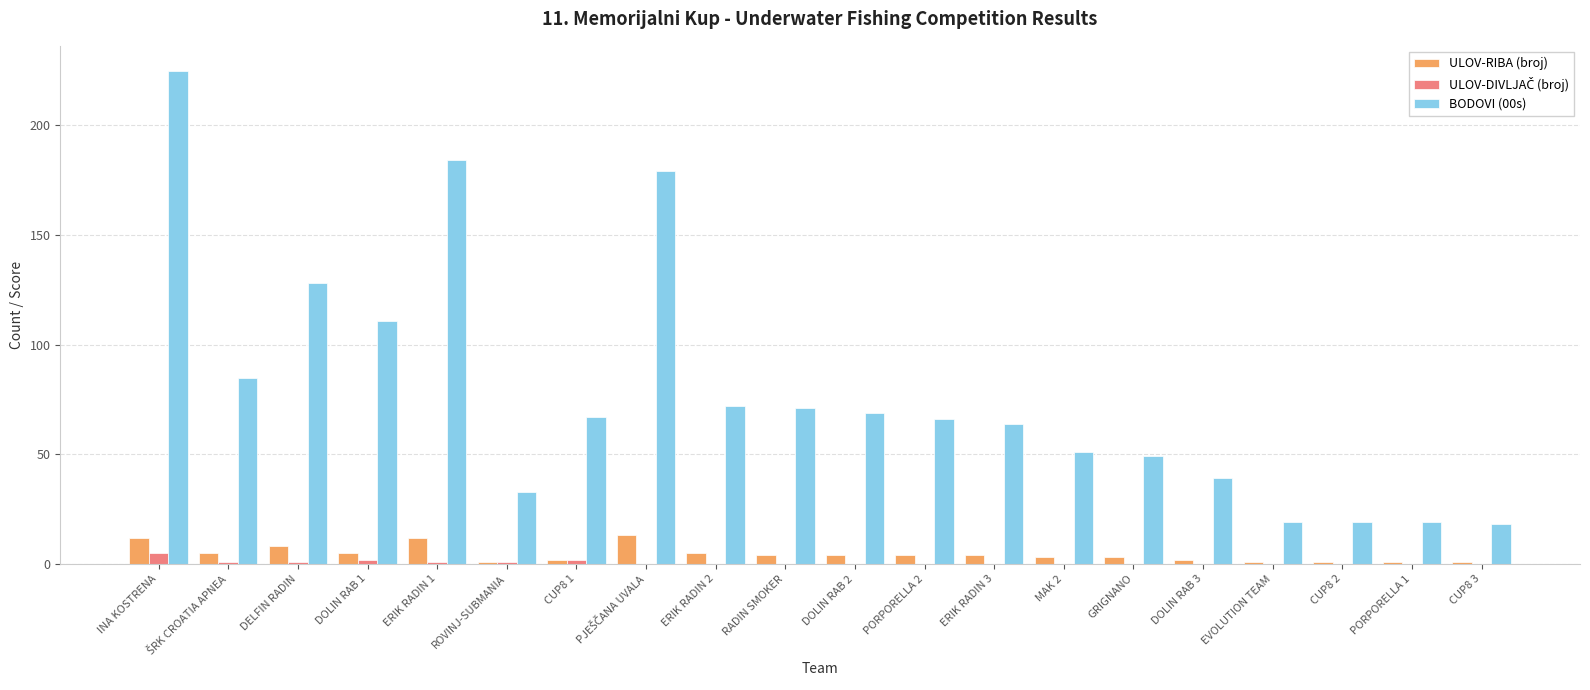

What is the greatest value displayed?

225